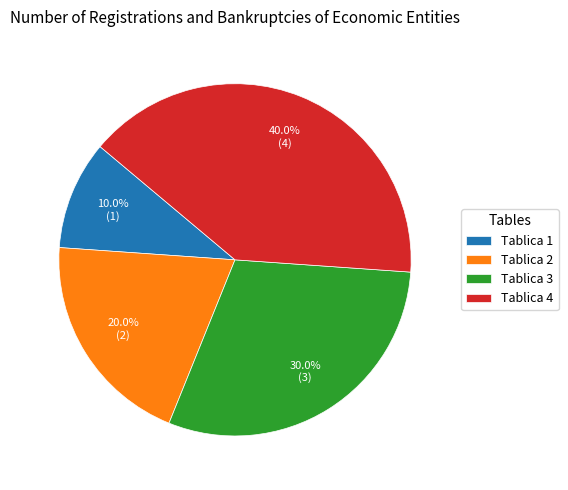

How many slices are in this pie chart?

4